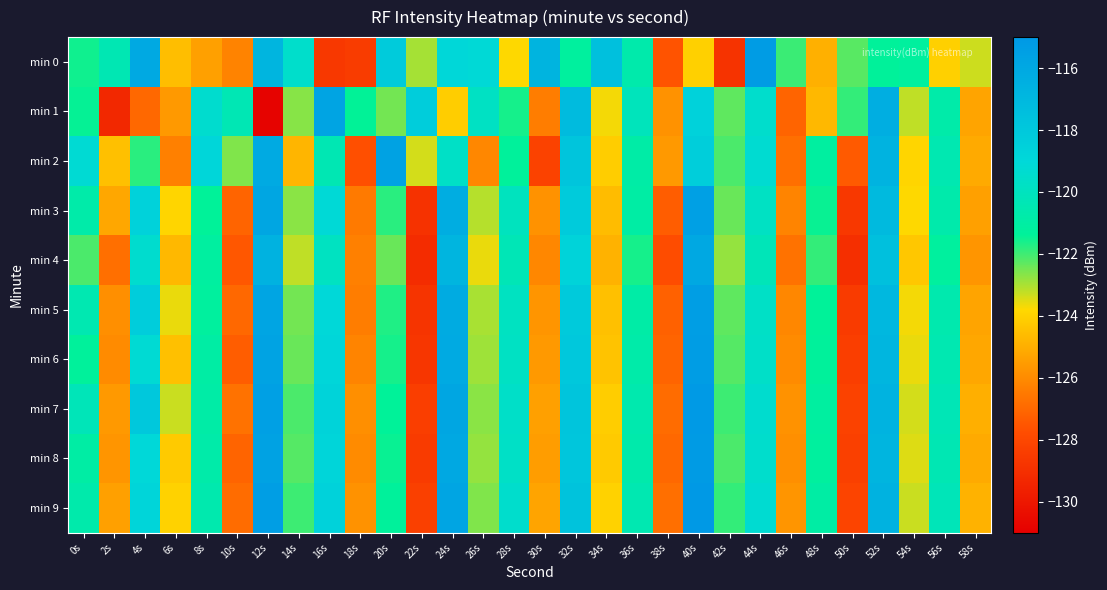

Between 2s and 42s, which is larger?

2s